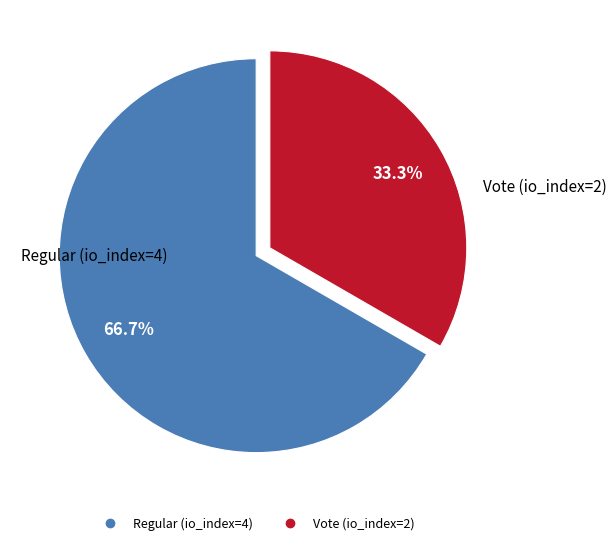

Combined, do Regular (io_index=4) and Vote (io_index=2) account for over 50%?

Yes